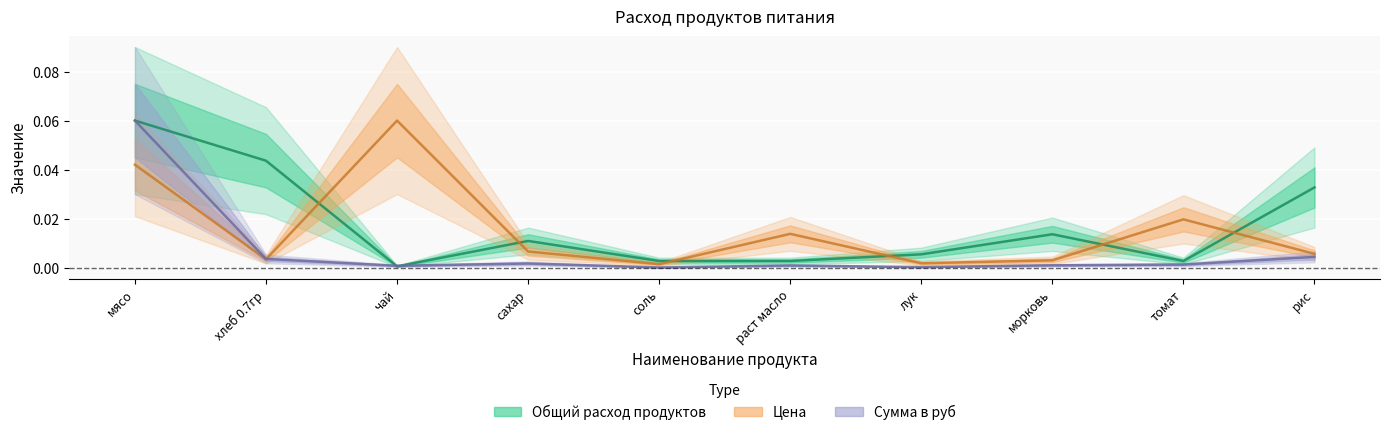

Rank the series at мясо from lowest to highest value.

Цена, Общий расход продуктов, Сумма в руб